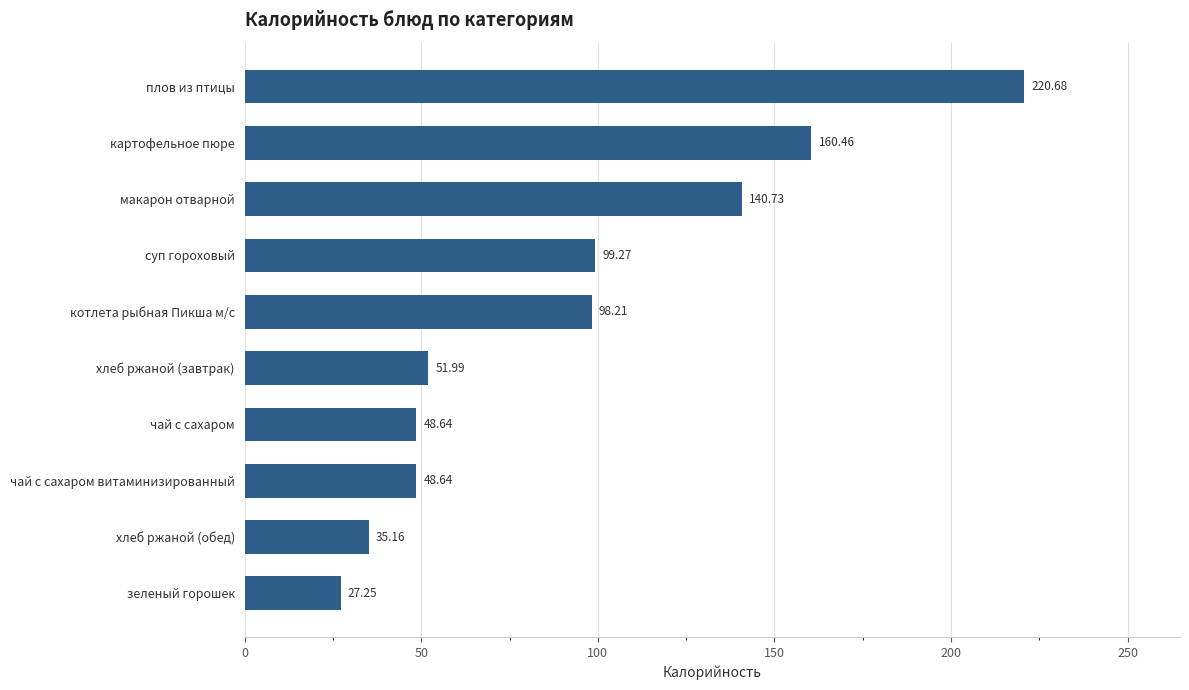

What is the sum of the values at картофельное пюре and зеленый горошек?

187.7